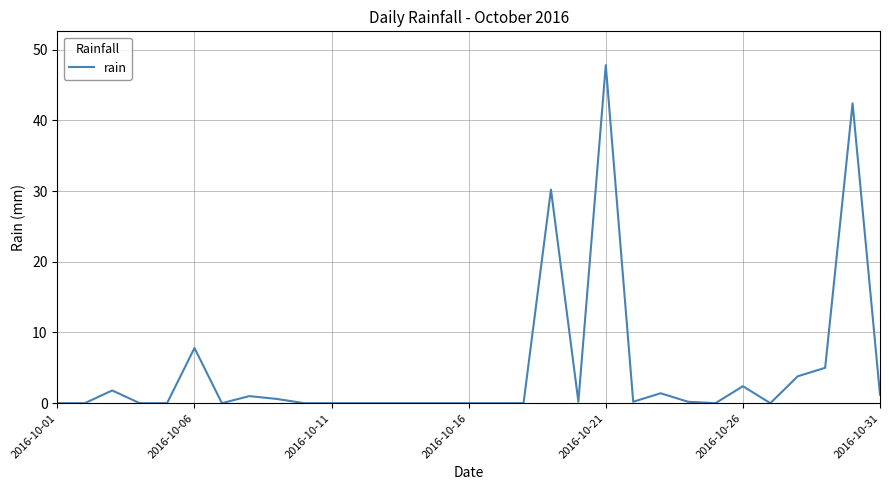

What is the greatest value displayed?

47.8